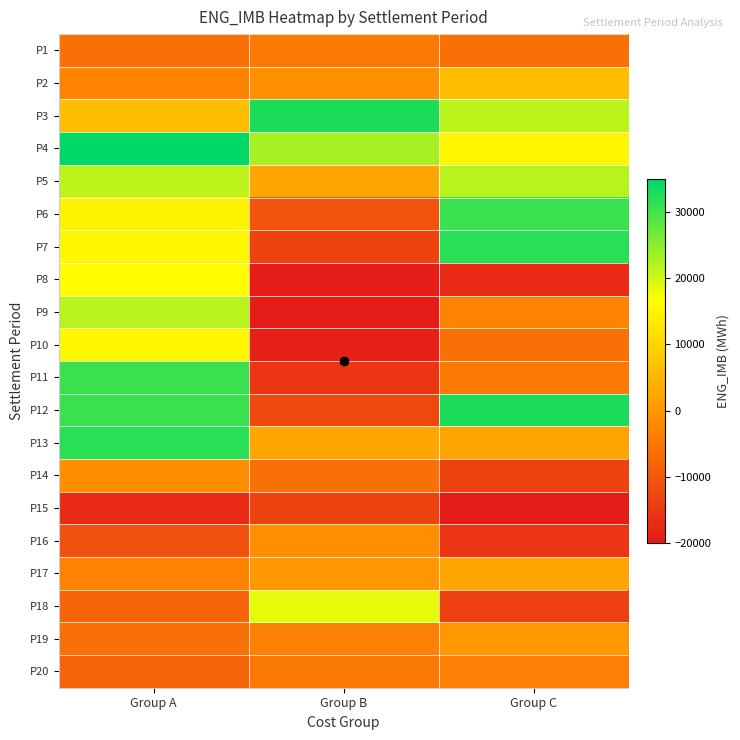

Reading left to right, list all the values displayed in this chart.

P1: Group A=-6133.4	Group B=-4516.5	Group C=-6133.4
P2: Group A=-2987.9	Group B=-815.5	Group C=6381.1
P3: Group A=6381.1	Group B=32957.1	Group C=21486.9
P4: Group A=35182.8	Group B=22967.3	Group C=15348.0
P5: Group A=21486.9	Group B=2389.6	Group C=21785.0
P6: Group A=14843.3	Group B=-10525.4	Group C=30789.8
P7: Group A=15348.0	Group B=-13316.1	Group C=31969.2
P8: Group A=16504.3	Group B=-19483.1	Group C=-16993.5
P9: Group A=21785.0	Group B=-19508.4	Group C=-3000.7
P10: Group A=15353.6	Group B=-18790.0	Group C=-5983.1
P11: Group A=30789.8	Group B=-15436.1	Group C=-4516.5
P12: Group A=30802.7	Group B=-12288.7	Group C=32957.1
P13: Group A=31969.2	Group B=2630.1	Group C=2389.6
P14: Group A=-1456.8	Group B=-5941.0	Group C=-13316.1
P15: Group A=-16993.5	Group B=-13621.9	Group C=-19508.4
P16: Group A=-11296.7	Group B=-1226.1	Group C=-15436.1
P17: Group A=-3000.7	Group B=185.9	Group C=2630.1
P18: Group A=-7971.4	Group B=18422.9	Group C=-13621.9
P19: Group A=-5983.1	Group B=-3267.9	Group C=185.9
P20: Group A=-8113.1	Group B=-4579.8	Group C=-3267.9